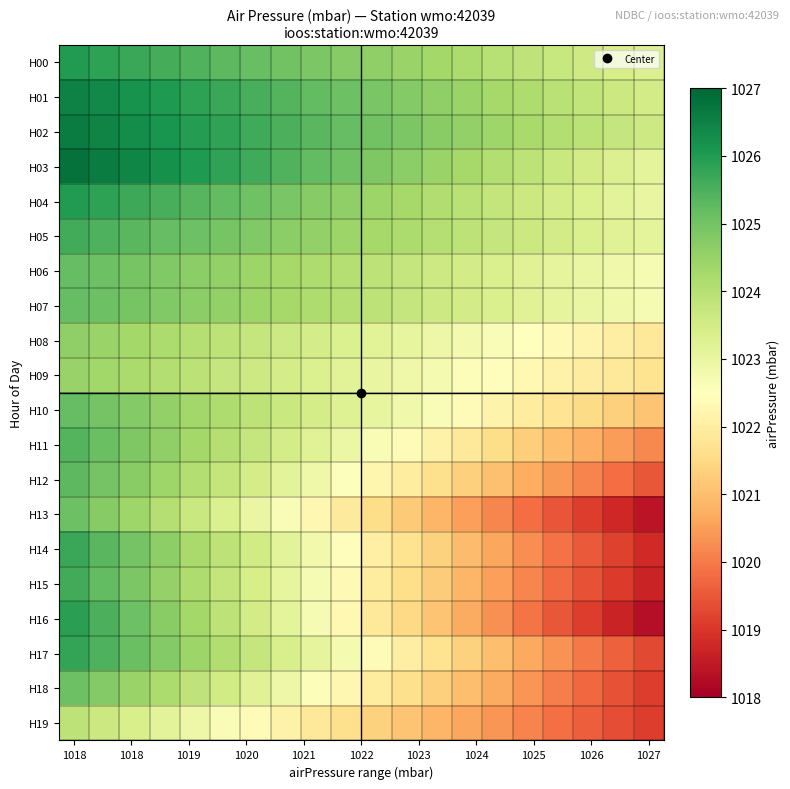

List the series in order of their peak value, highest first.

H03, H02, H01, H00, H04, H16, H17, H14, H05, H15, H11, H12, H06, H07, H10, H13, H18, H08, H09, H19